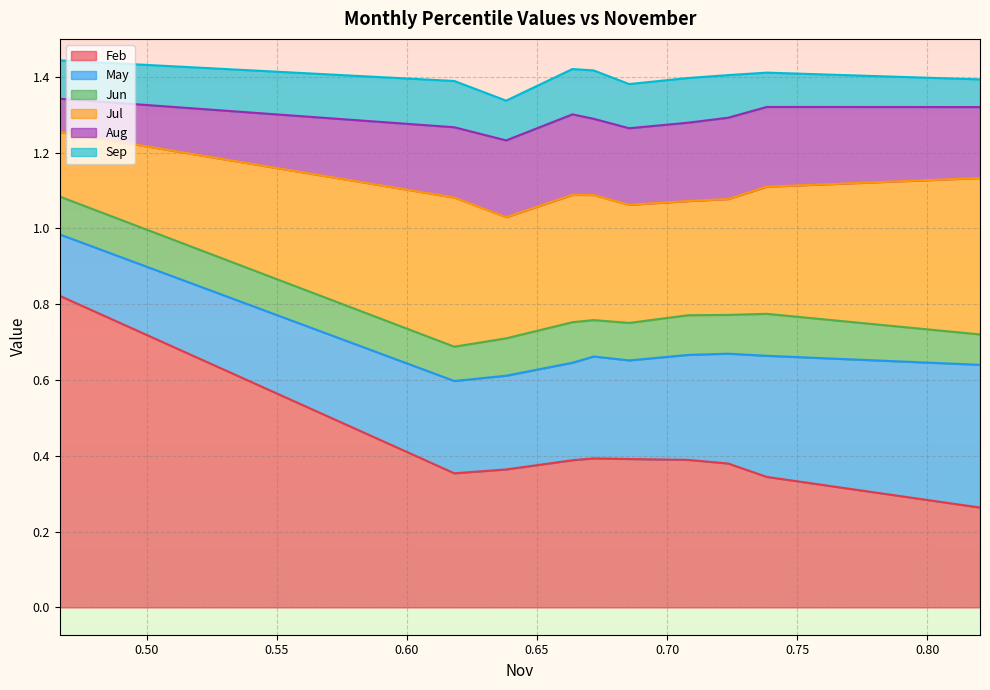

Is the value of May at pct85 greater than the value of Aug at pct45?

Yes